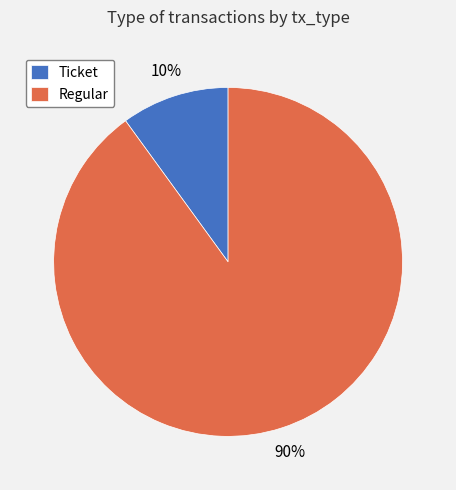

Approximately how many times larger is the value at Regular compared to Ticket?

9.0